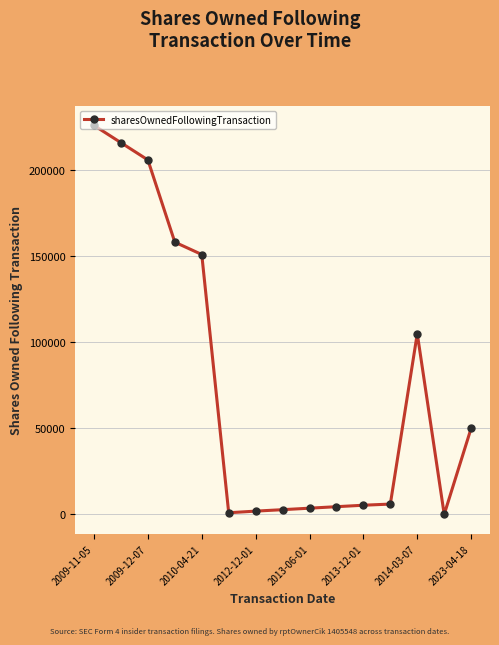

What is the greatest value displayed?

225623